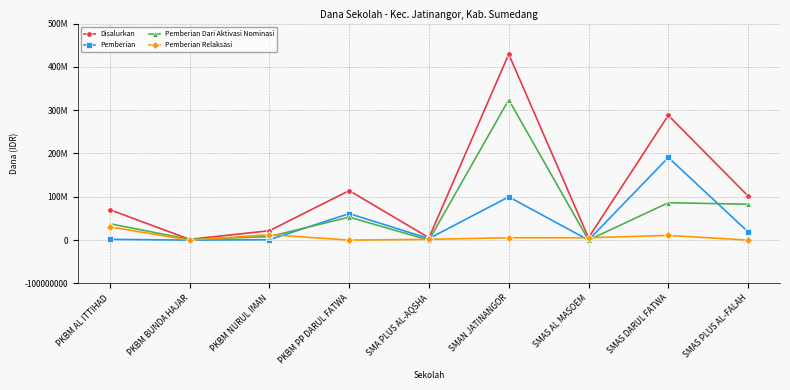

Does the chart have visible grid lines?

Yes